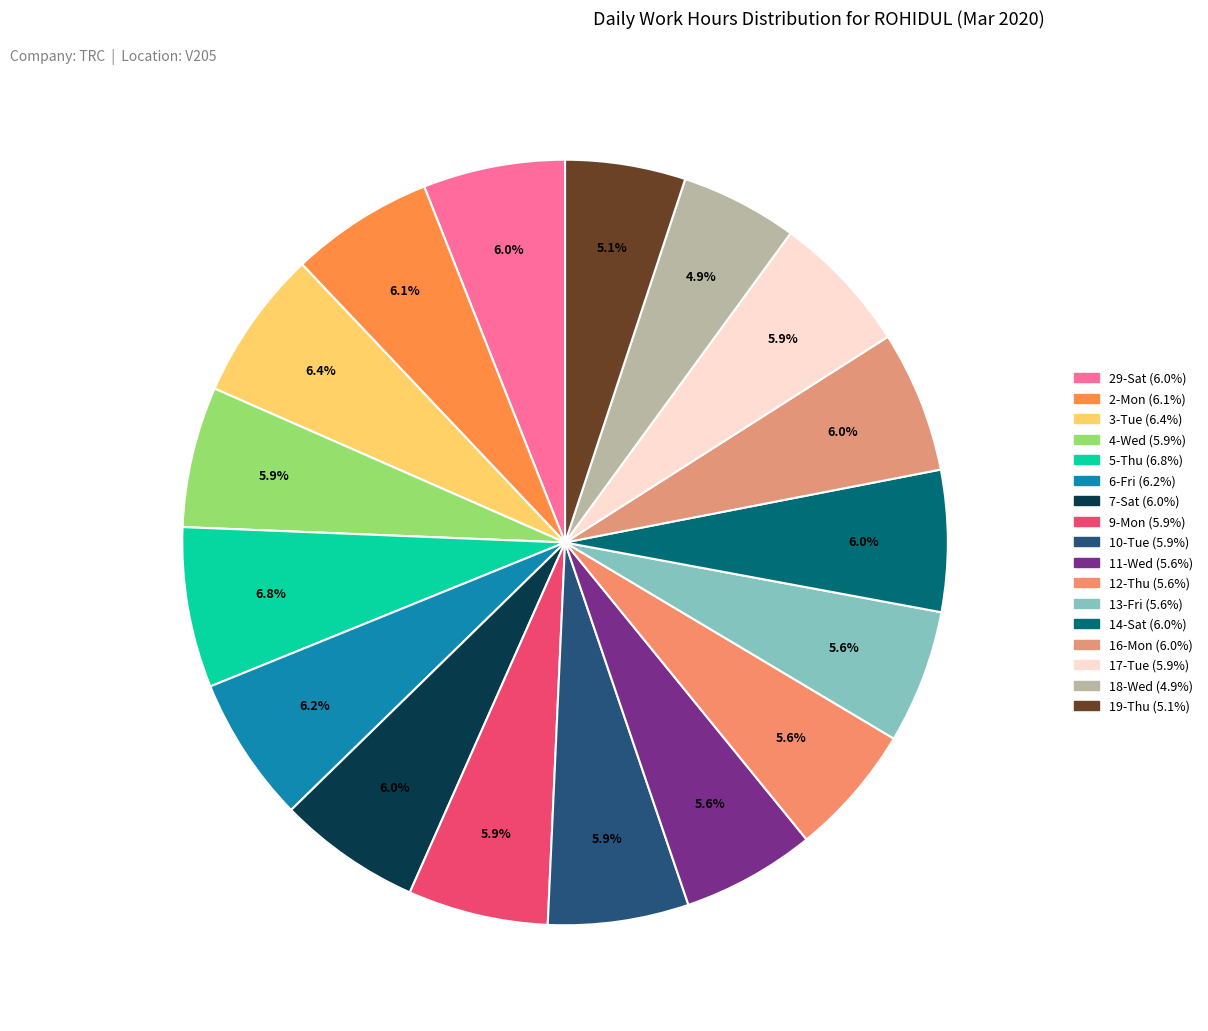

Does 5-Thu account for over 50% of the chart?

No